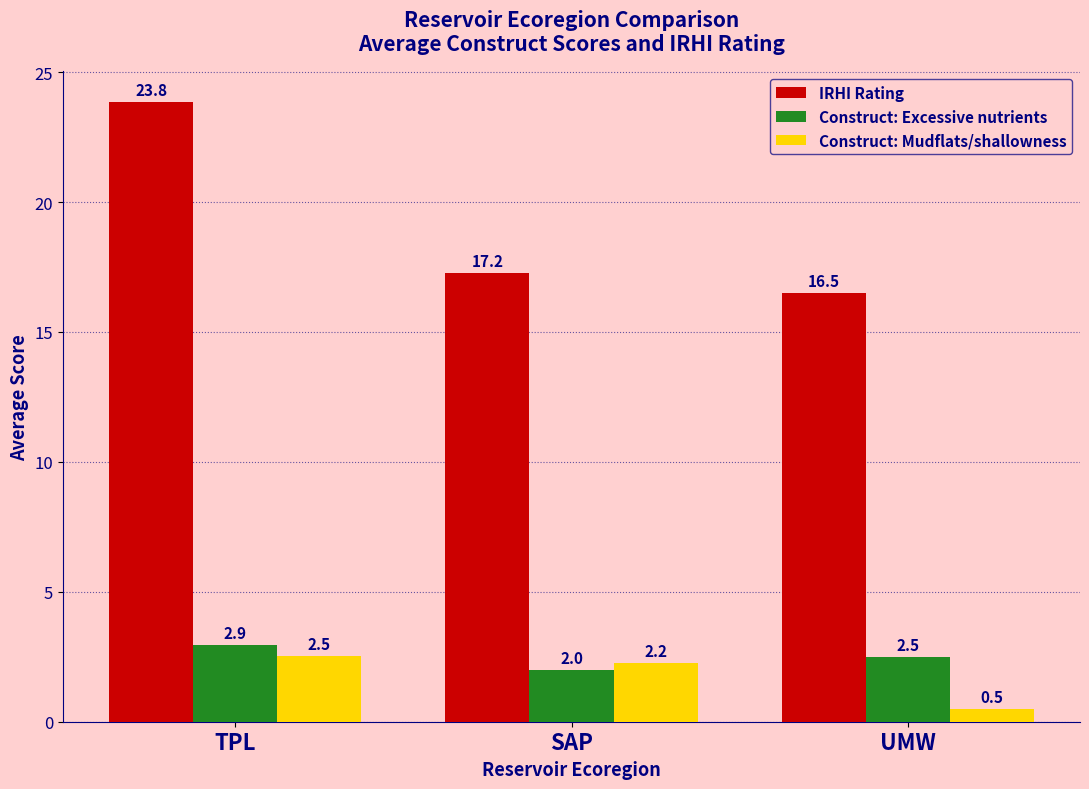

Which category has the lowest value across all series?

UMW